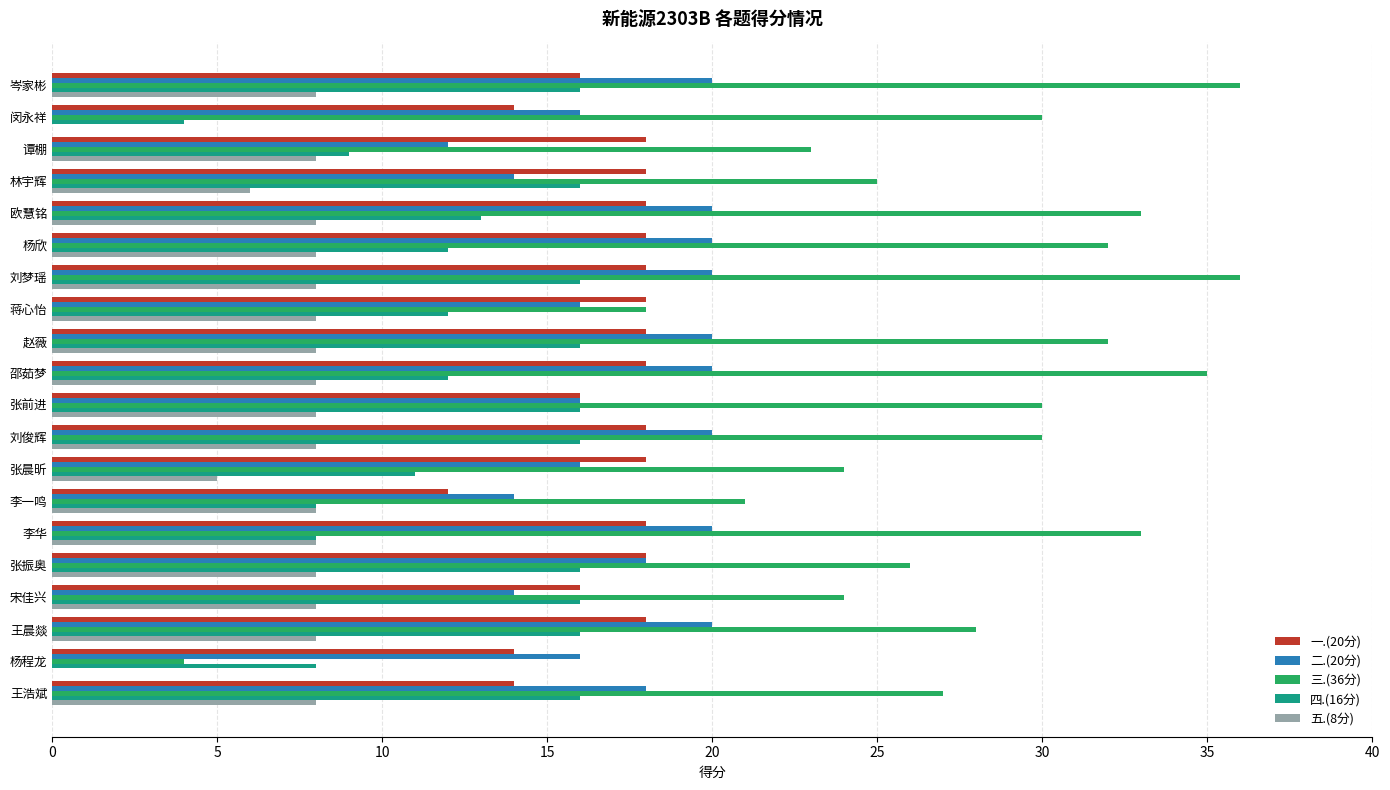

At which category is the sum across all series the highest?

刘梦瑶